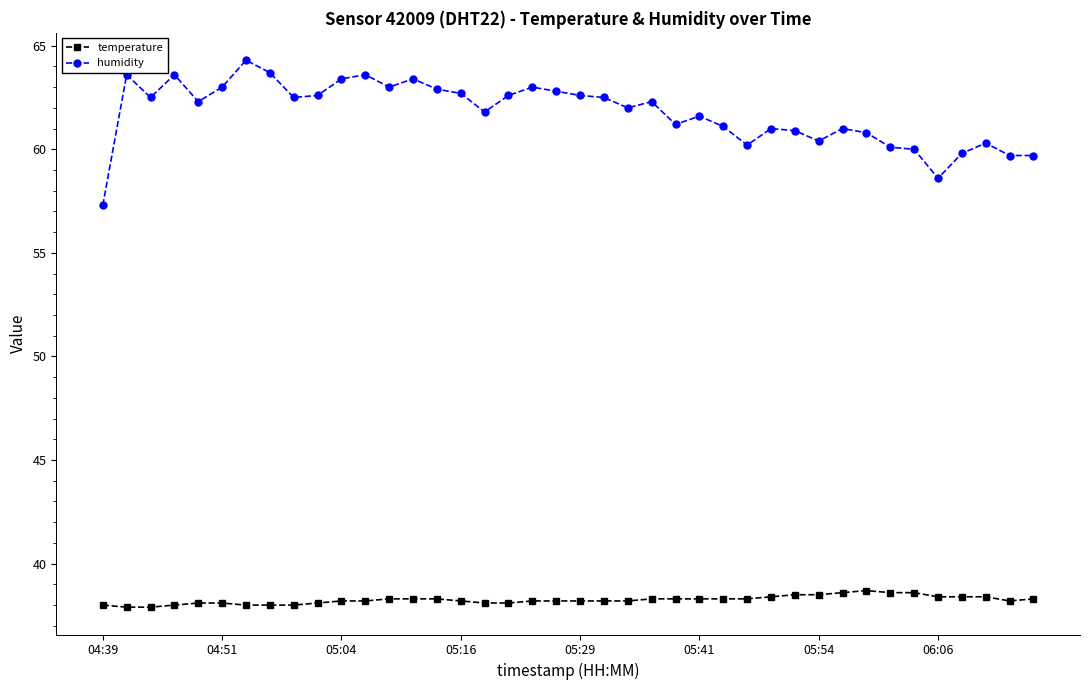

Rank the series by their maximum value, from lowest to highest.

temperature, humidity